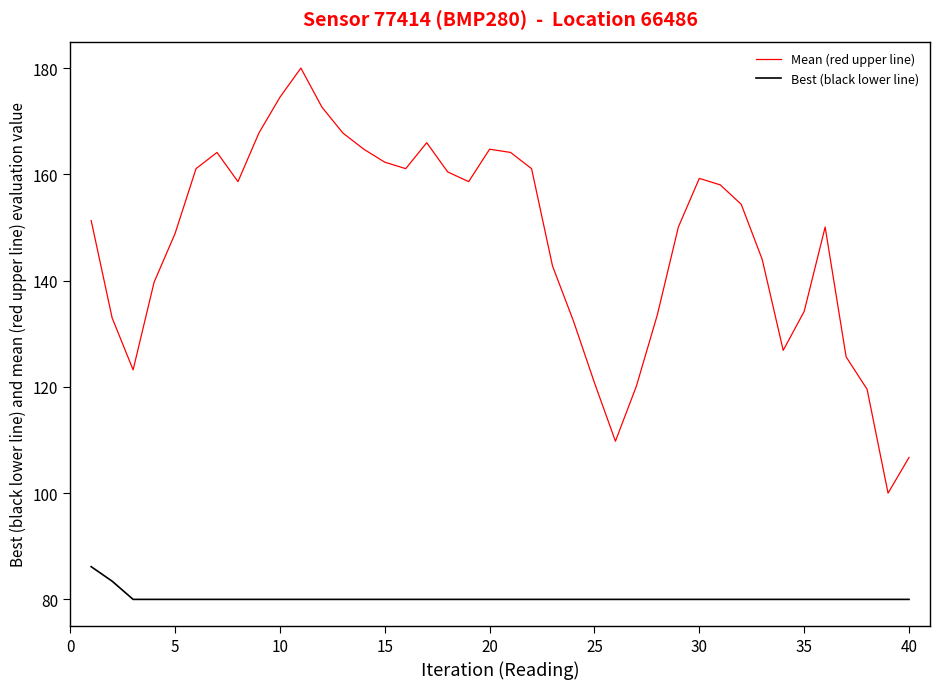

Rank the series by their maximum value, from lowest to highest.

Best (black lower line), Mean (red upper line)